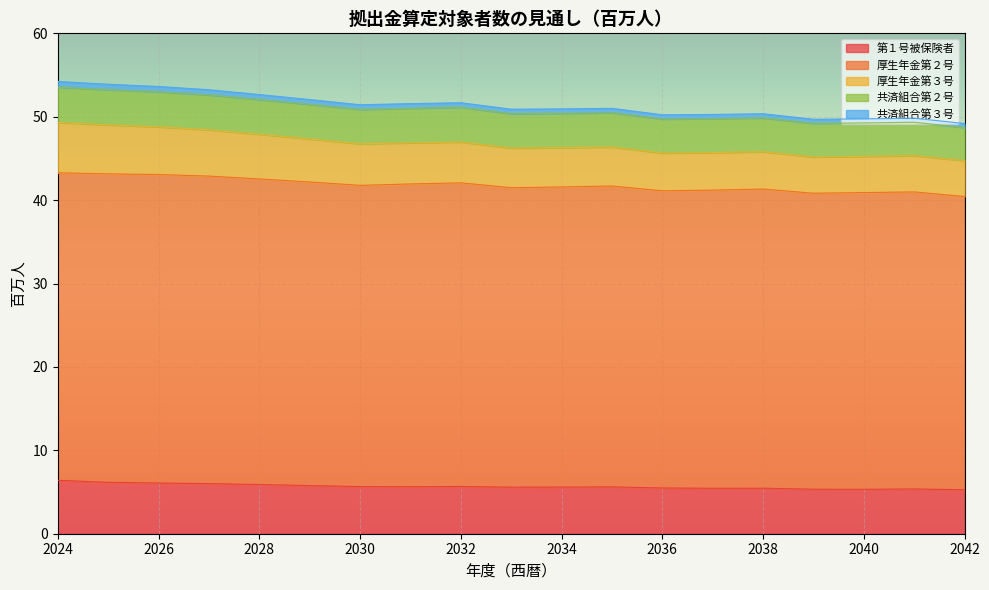

What is the spread (max minus min) of values at 2034?

45.3